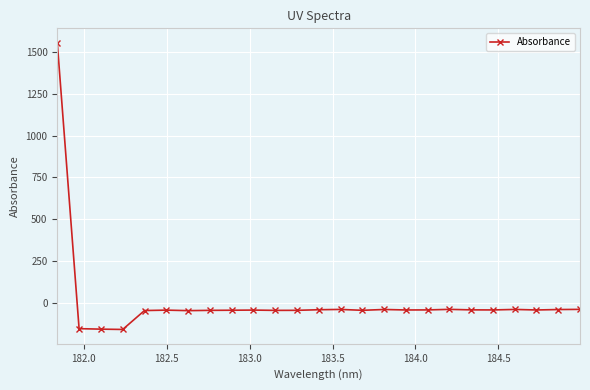

How many distinct data groups are displayed?

1